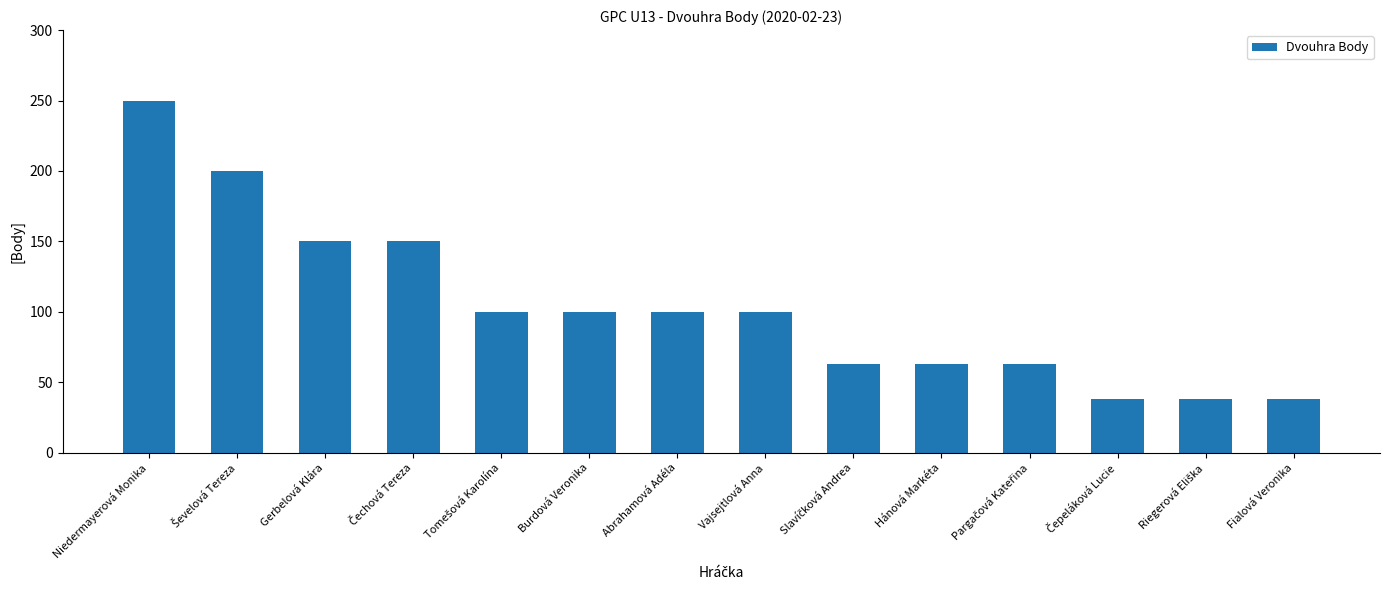

What position from the left is Vajsejtlová Anna?

8